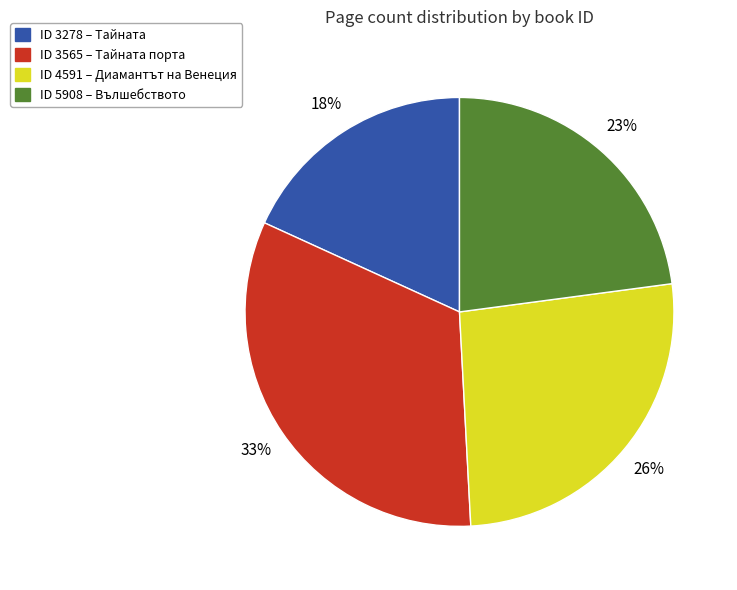

Count the number of slices in the pie.

4